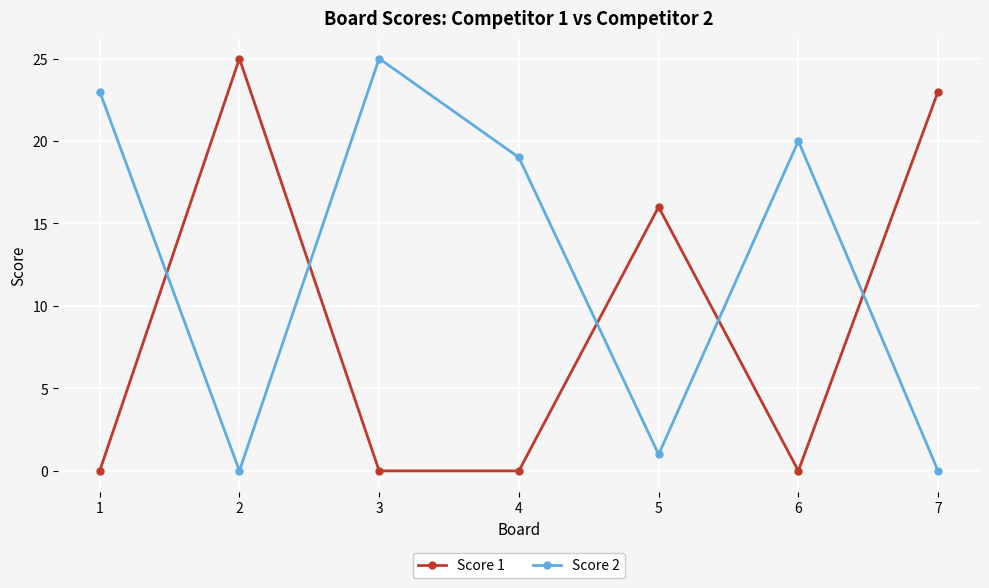

What is the difference between the highest and lowest values at 2?

25